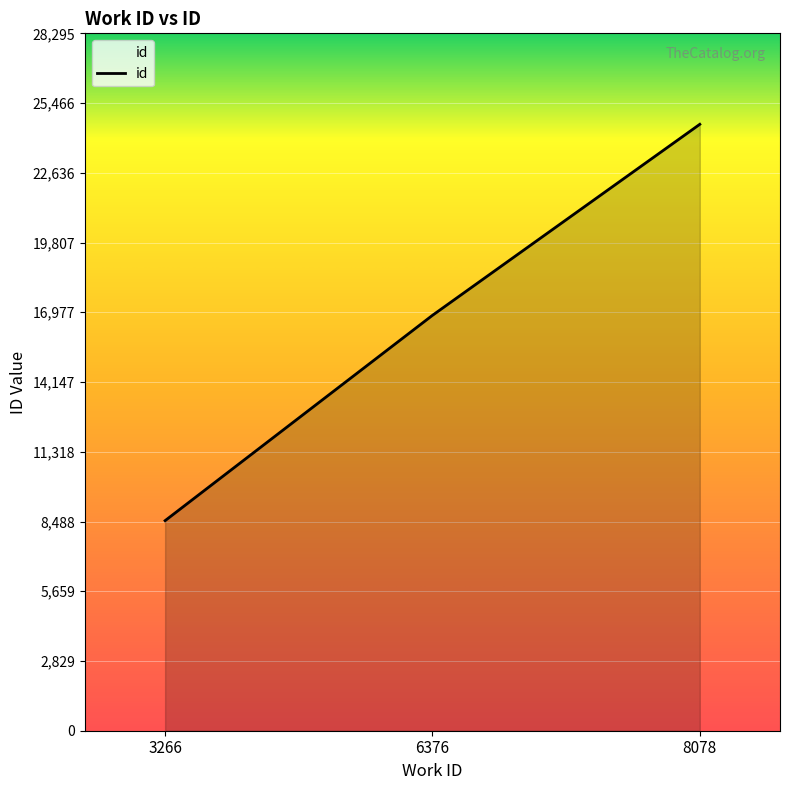

What is the difference between the maximum and minimum values?

16081